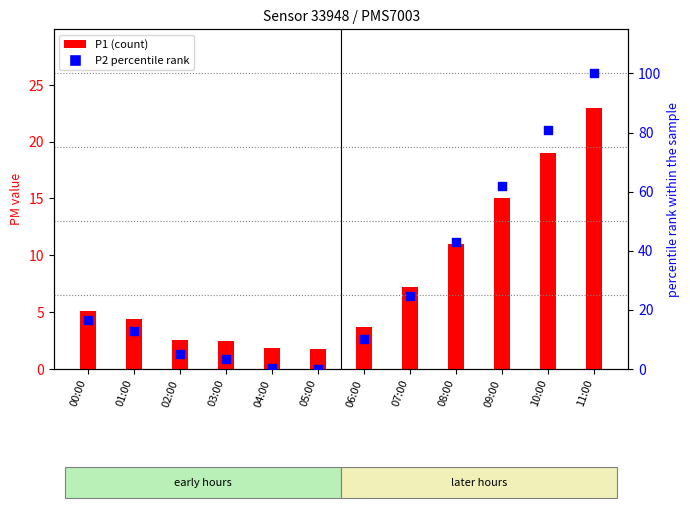

At which category is the sum across all series the highest?

11:00